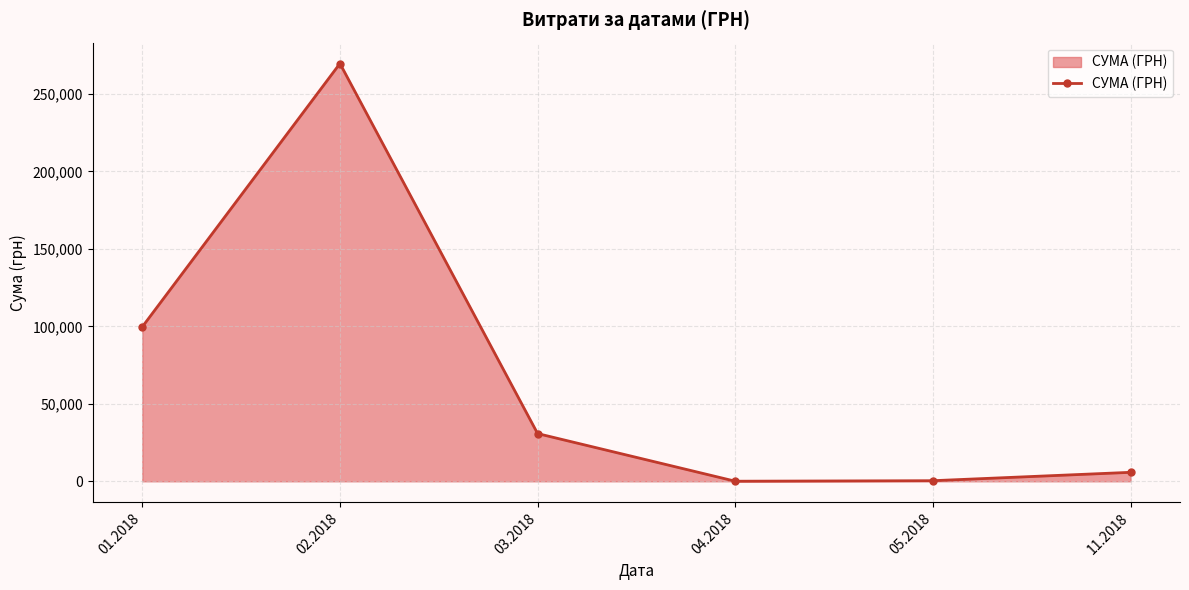

How many points are higher than both their immediate neighbors (excluding endpoints)?

1